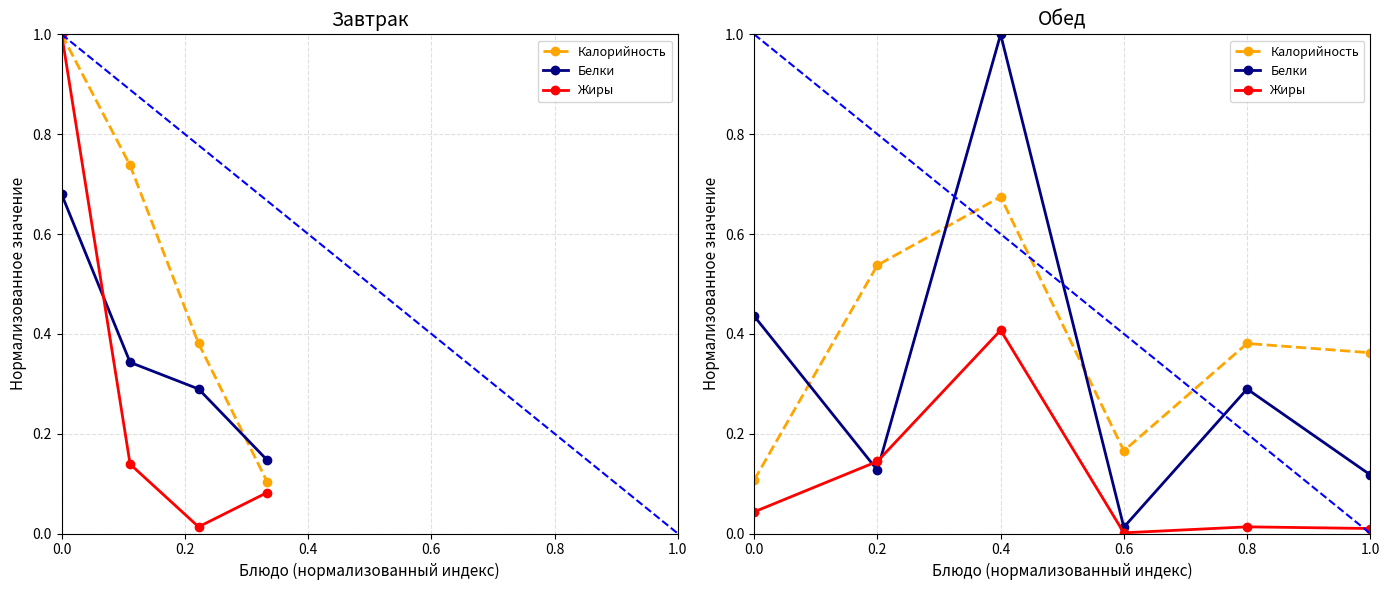

How many data points does each series have?

6